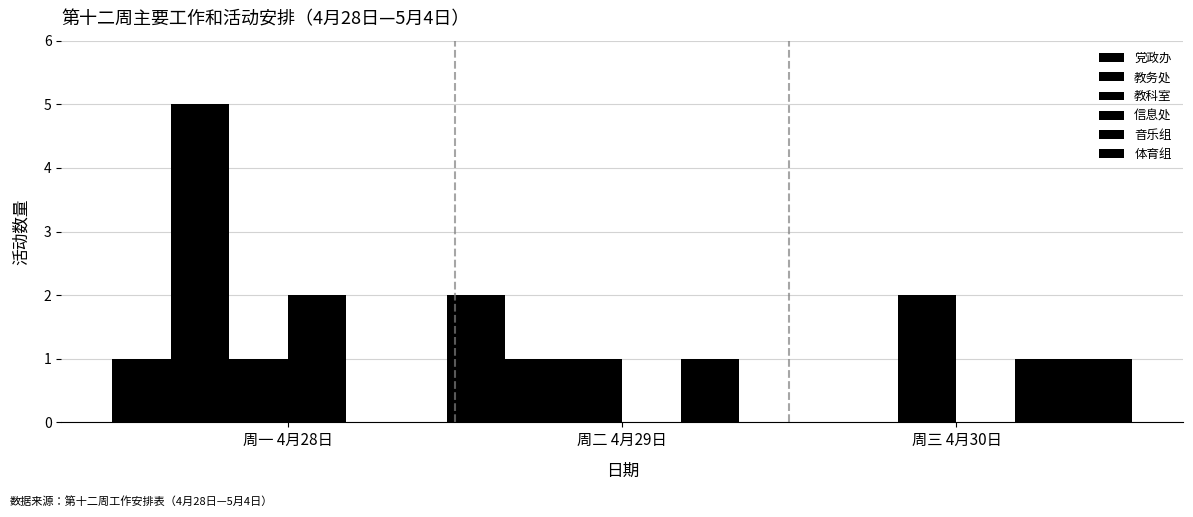

List the series in order of their peak value, highest first.

教务处, 党政办, 教科室, 信息处, 音乐组, 体育组